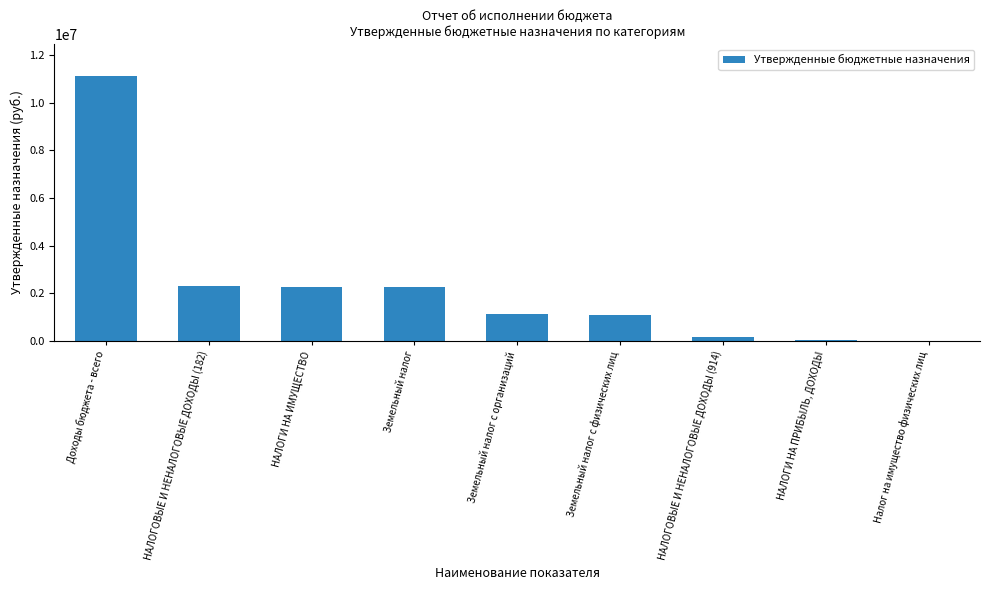

What is the sum of all values?

20360924.1